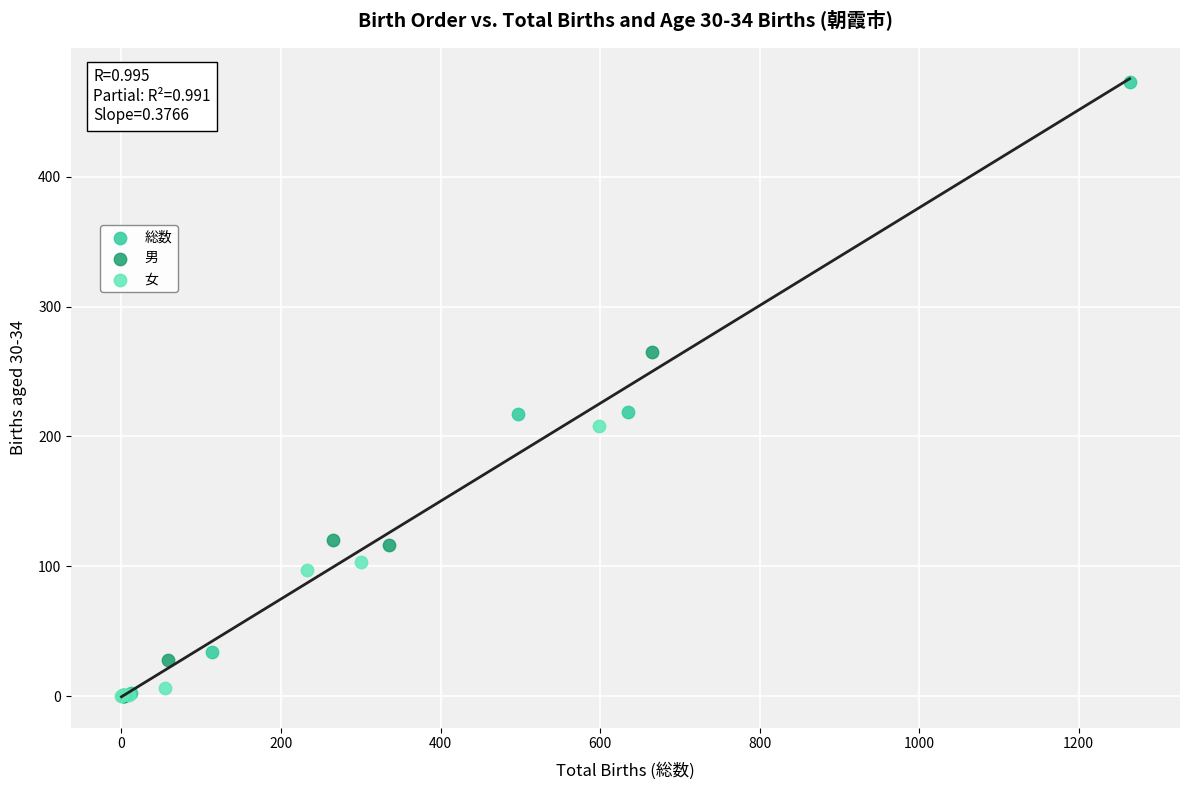

Which series reaches the maximum Y coordinate?

総数